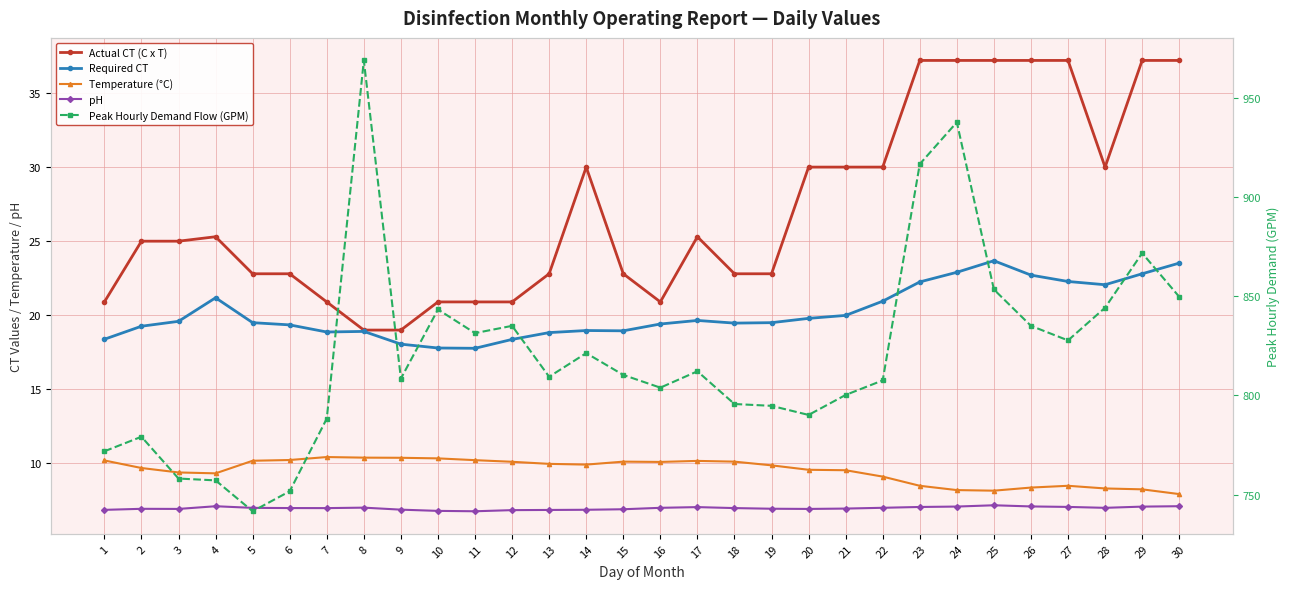

At how many categories does at least one series exceed 853?

5